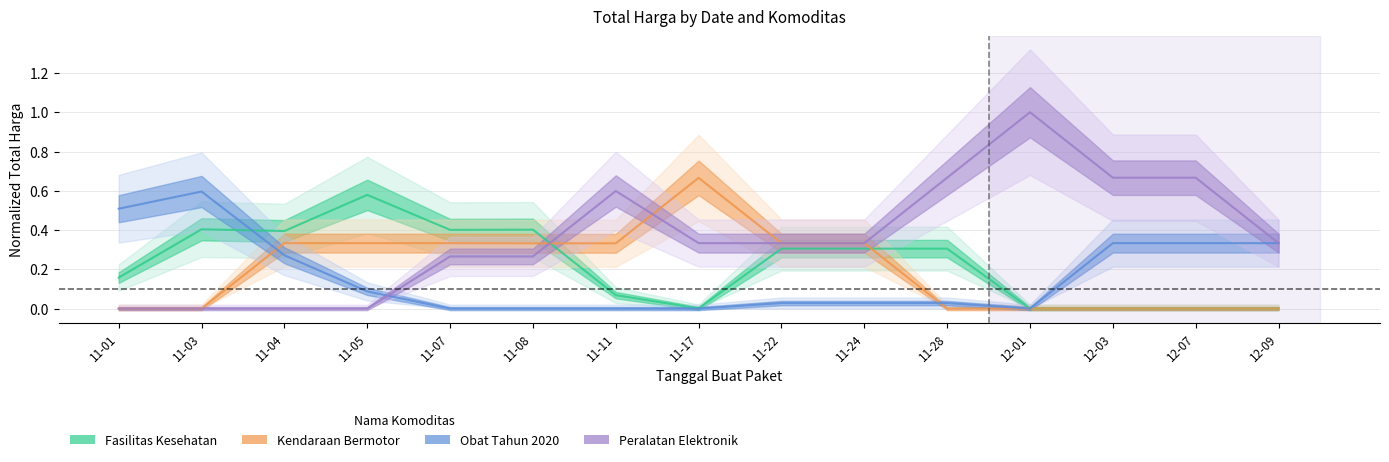

Reading left to right, transcribe all the data shown in this chart.

Fasilitas Kesehatan: 11-01=0.2	11-03=0.4	11-04=0.4	11-05=0.6	11-07=0.4	11-08=0.4	11-11=0.1	11-17=0.0	11-22=0.3	11-24=0.3	11-28=0.3	12-01=0.0	12-03=0.0	12-07=0.0	12-09=0.0
Kendaraan Bermotor: 11-01=0.0	11-03=0.0	11-04=0.3	11-05=0.3	11-07=0.3	11-08=0.3	11-11=0.3	11-17=0.7	11-22=0.3	11-24=0.3	11-28=0.0	12-01=0.0	12-03=0.0	12-07=0.0	12-09=0.0
Obat Tahun 2020: 11-01=0.5	11-03=0.6	11-04=0.3	11-05=0.1	11-07=0.0	11-08=0.0	11-11=0.0	11-17=0.0	11-22=0.0	11-24=0.0	11-28=0.0	12-01=0.0	12-03=0.3	12-07=0.3	12-09=0.3
Peralatan Elektronik: 11-01=0.0	11-03=0.0	11-04=0.0	11-05=0.0	11-07=0.3	11-08=0.3	11-11=0.6	11-17=0.3	11-22=0.3	11-24=0.3	11-28=0.7	12-01=1.0	12-03=0.7	12-07=0.7	12-09=0.3